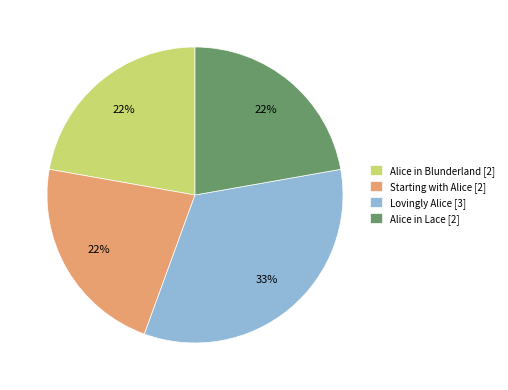

Does any single category account for the majority?

No